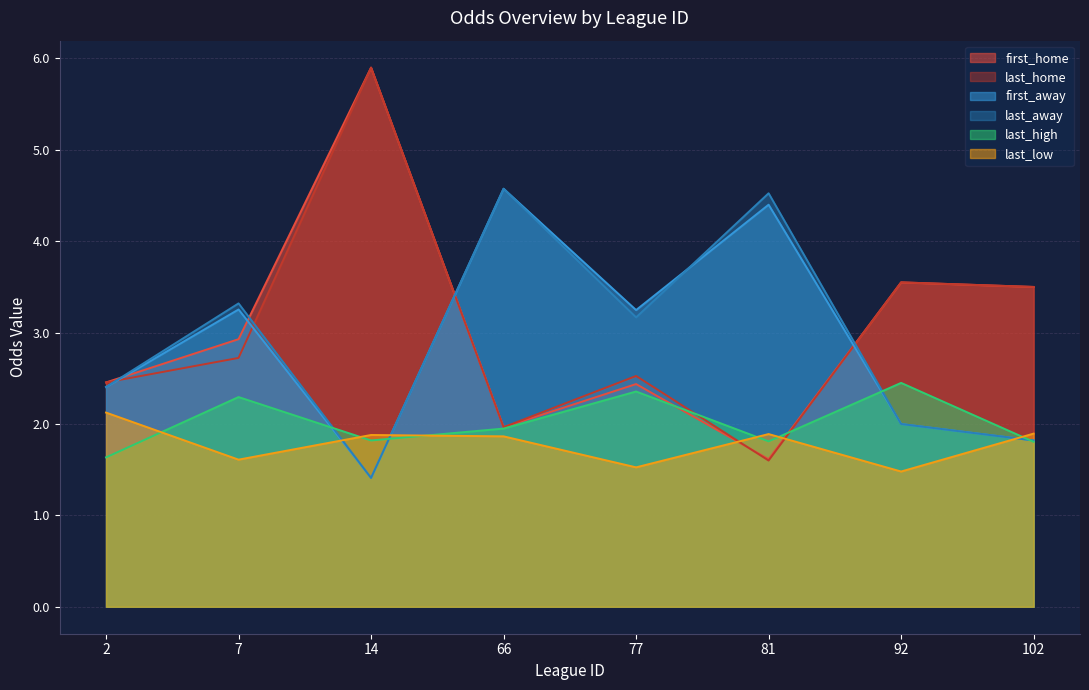

What is the sum of all last_high values?

16.1